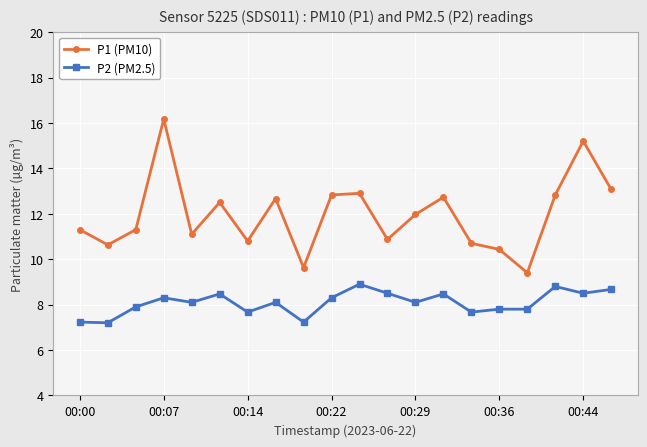

Reading right to left, extract all data points from this chart.

P1 (PM10): 13.1	15.2	12.8	9.4	10.4	10.7	12.7	12.0	10.9	12.9	12.8	9.6	12.7	10.8	12.5	11.1	16.2	11.3	10.6	11.3
P2 (PM2.5): 8.7	8.5	8.8	7.8	7.8	7.7	8.5	8.1	8.5	8.9	8.3	7.2	8.1	7.7	8.5	8.1	8.3	7.9	7.2	7.2